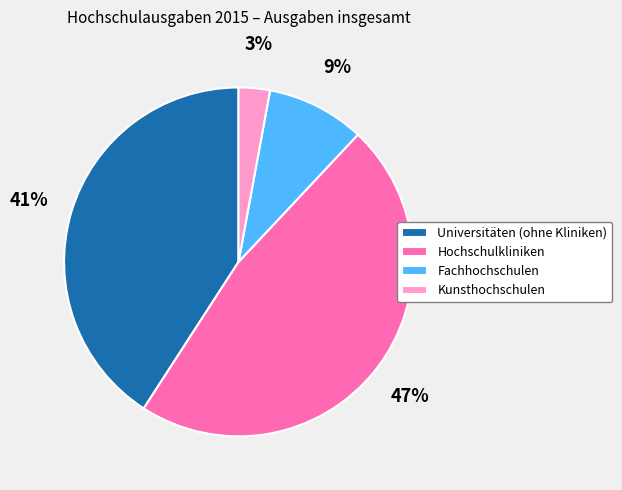

Which slice is the largest?

Hochschulkliniken